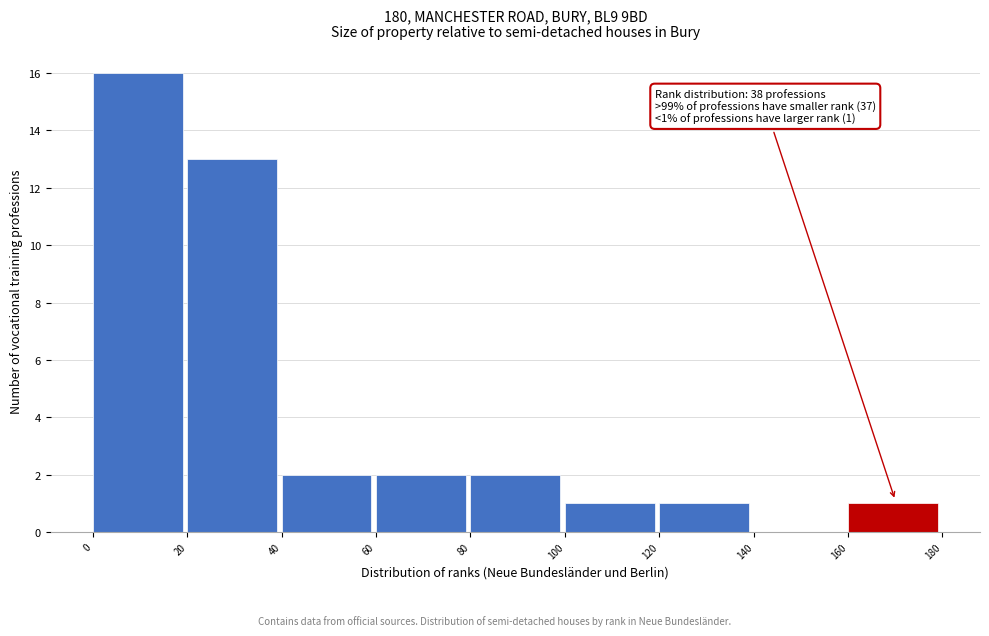

Over which range of the x-axis is the bar tallest?

0 to 20